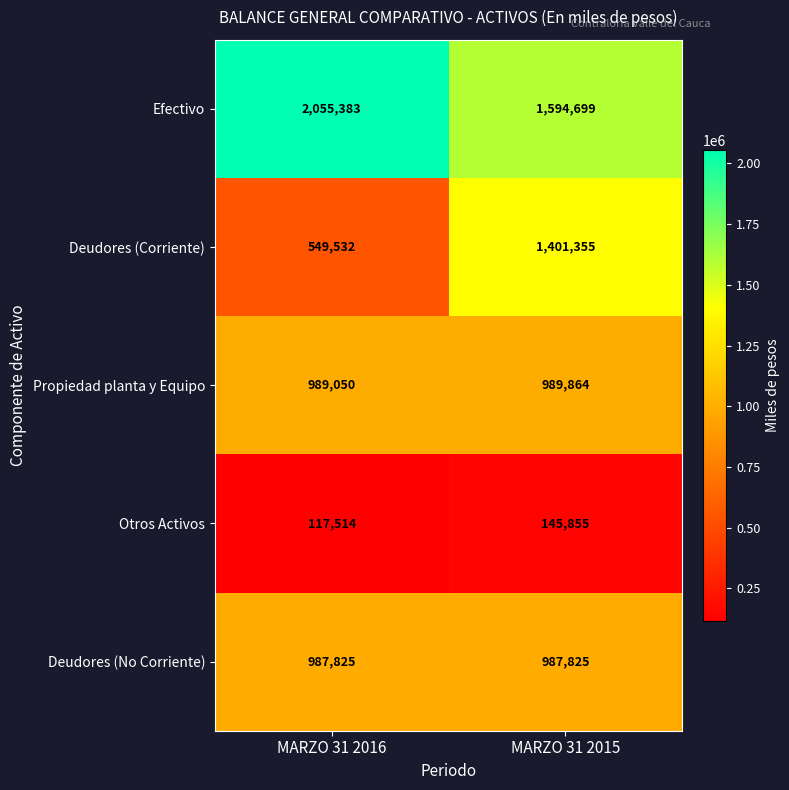

What is the total value across all series at MARZO 31 2015?

5119598